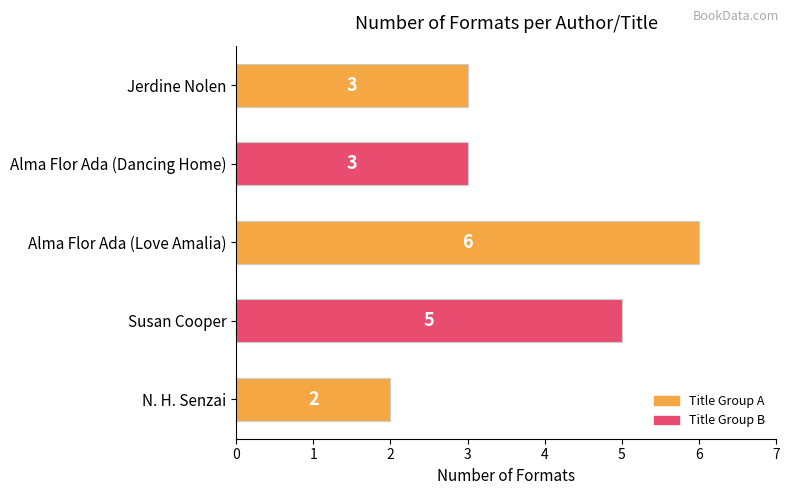

What is the difference between the maximum and minimum values?

4